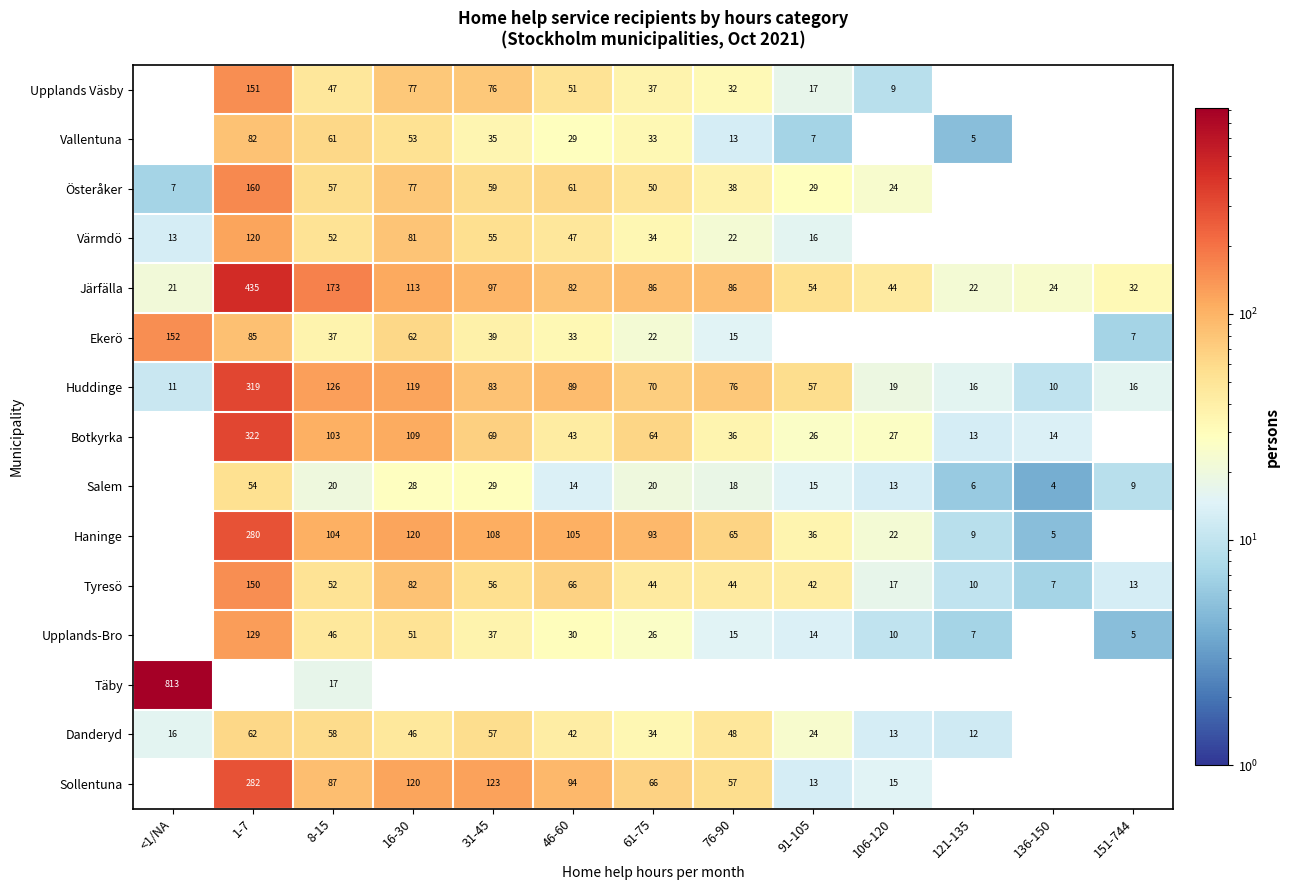

How many data points does each series have?

13